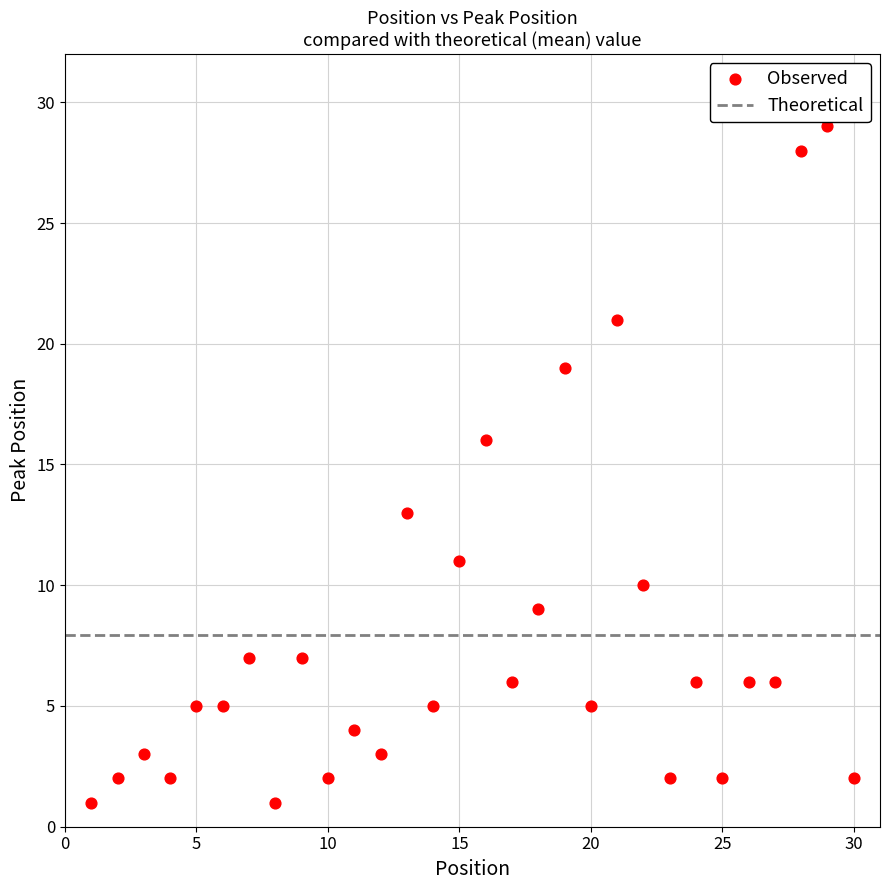

What Y value in the scatter plot is closest to 15?

16